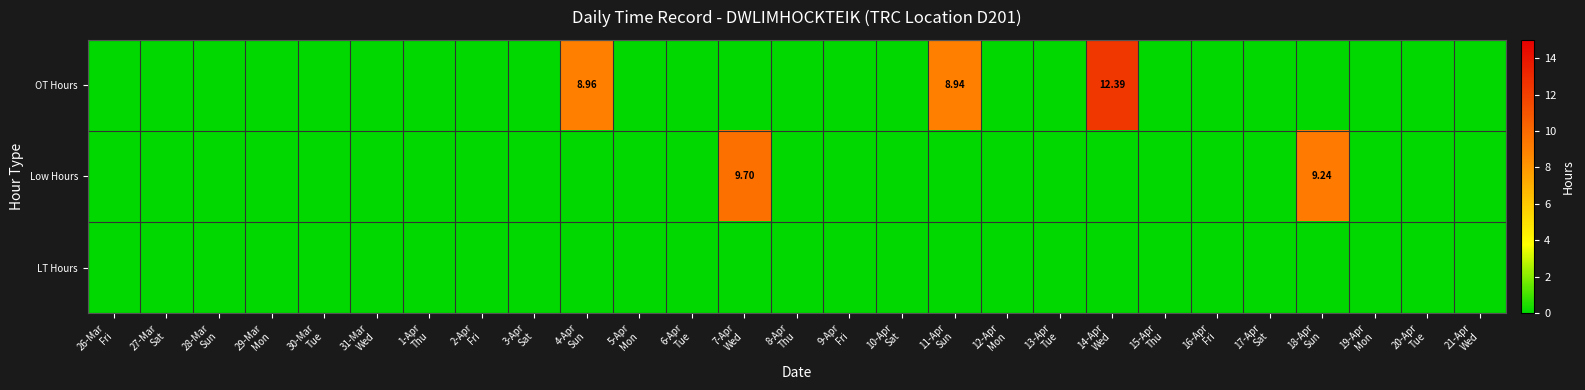

At which label does Low Hours reach its peak?

7-Apr Wed